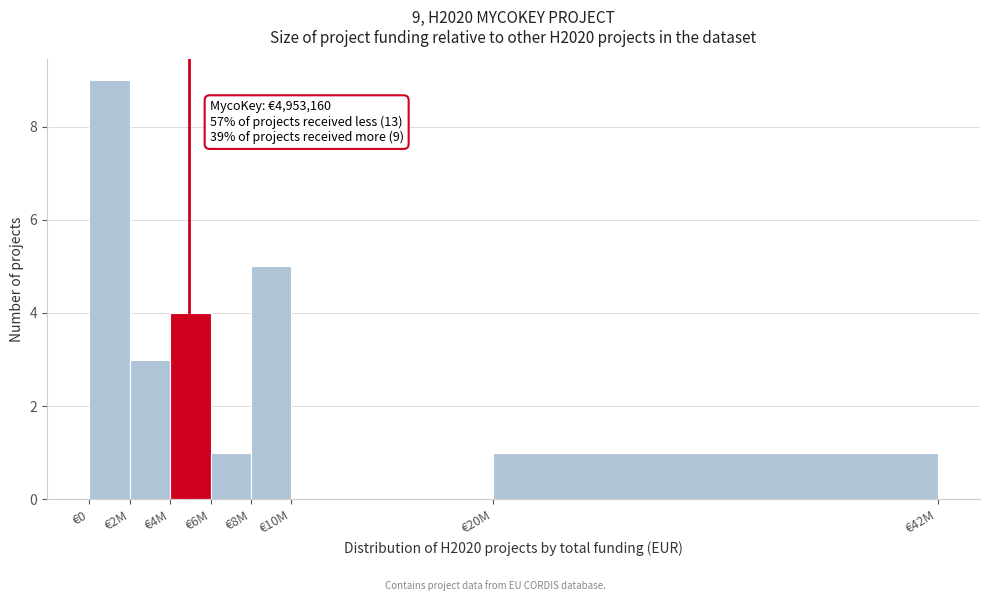

Reading left to right, what are all the values shown in this chart?

€0=9	€2M=3	€4M=4	€6M=1	€8M=5	€10M=0	€20M=1